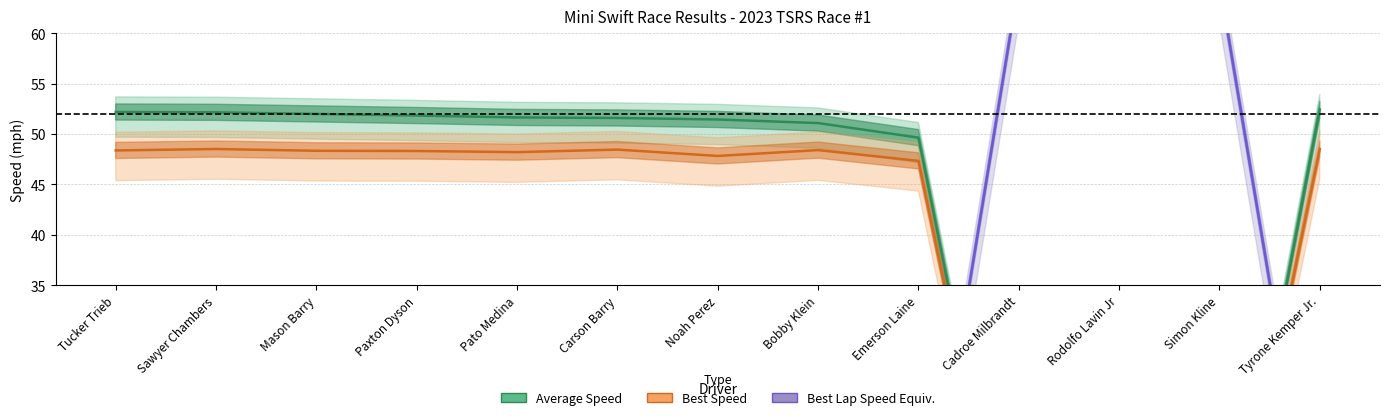

Which series changed the most between Sawyer Chambers and Carson Barry?

Average Speed